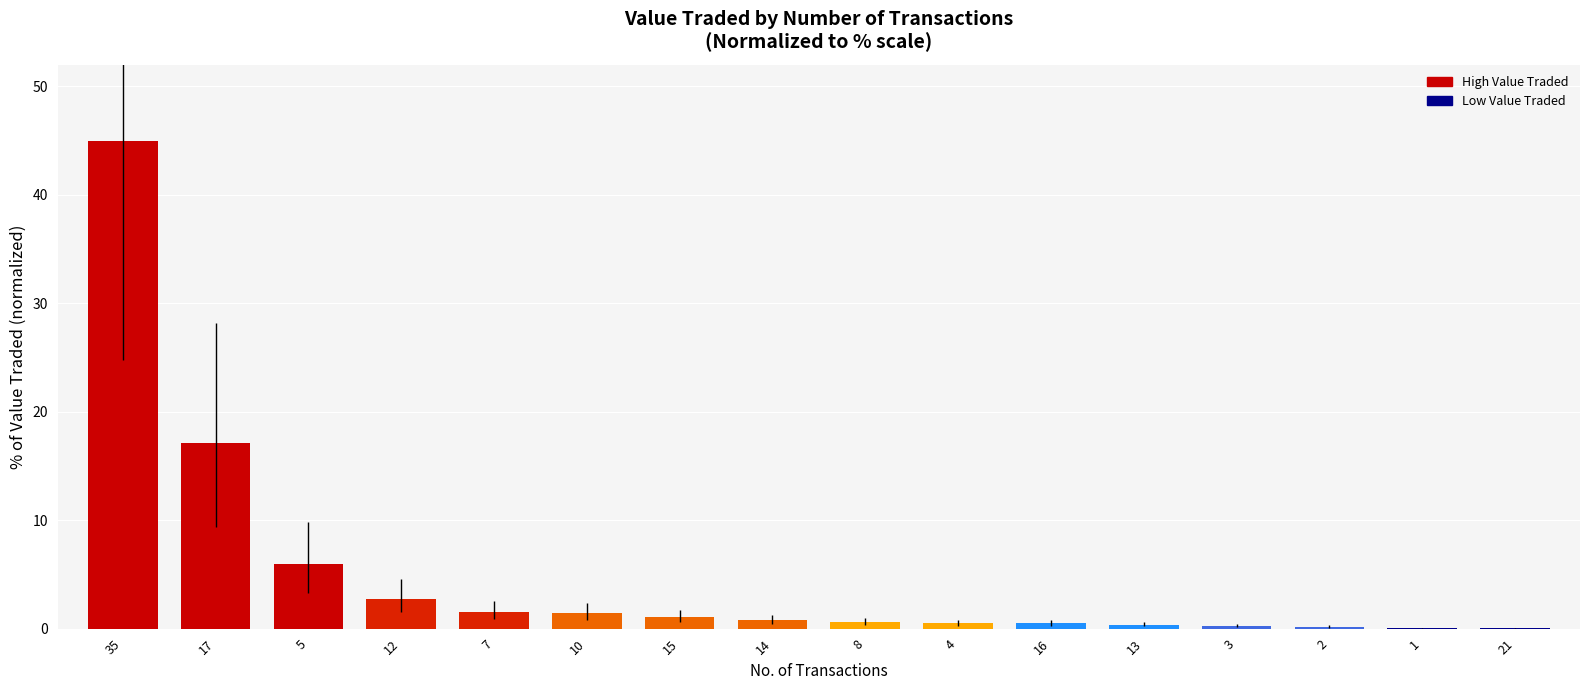

Which label corresponds to the largest value in the chart?

35